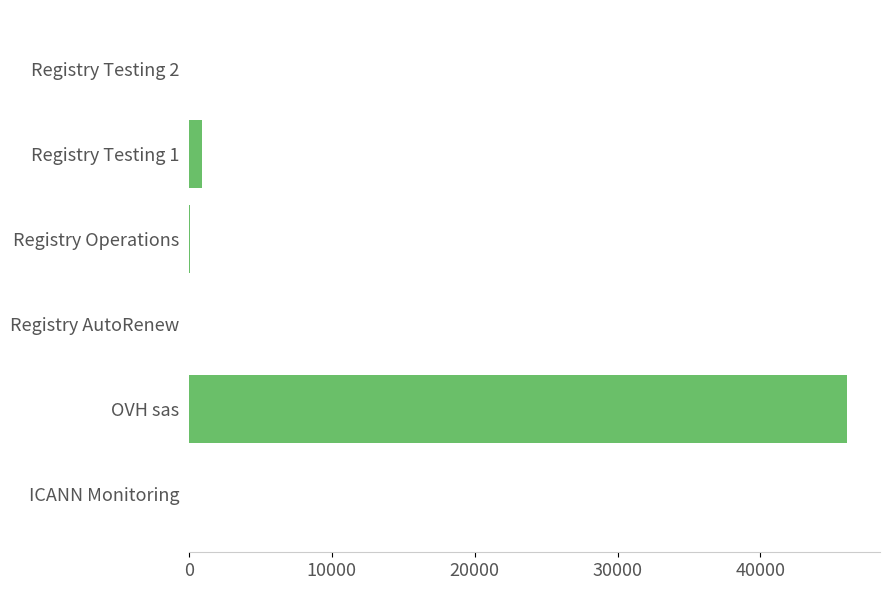

The chart shows a value of 0 at Registry AutoRenew. True or false?

True